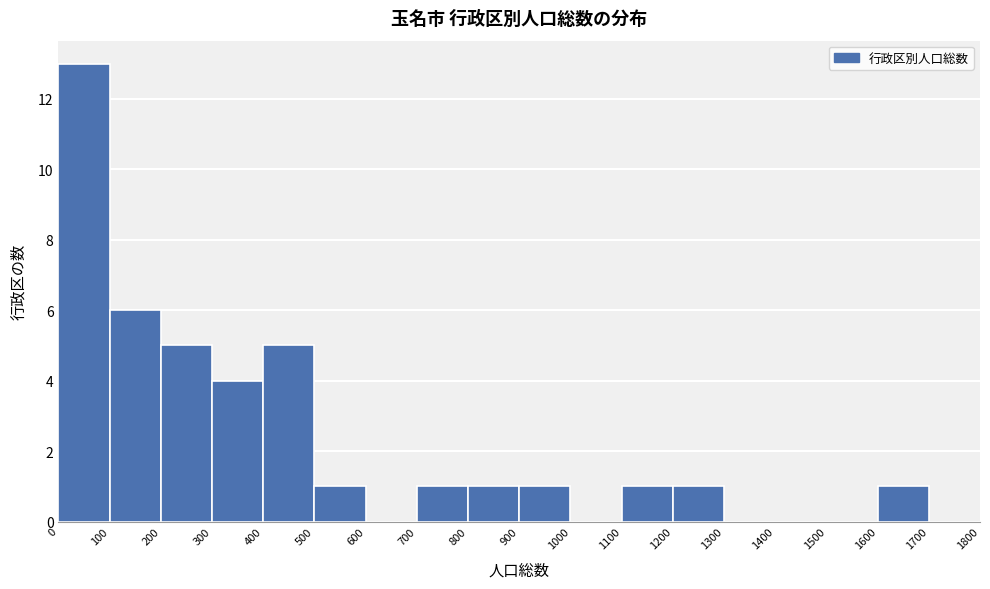

Reading left to right, list every bar in this chart as the range it spans on the x-axis followed by its height. The values are not printed on the chart, so give them approximately, as read against the axis.

0 to 100: 13
100 to 200: 6
200 to 300: 5
300 to 400: 4
400 to 500: 5
500 to 600: 1
600 to 700: 0
700 to 800: 1
800 to 900: 1
900 to 1000: 1
1000 to 1100: 0
1100 to 1200: 1
1200 to 1300: 1
1300 to 1400: 0
1400 to 1500: 0
1500 to 1600: 0
1600 to 1700: 1
1700 to 1800: 0